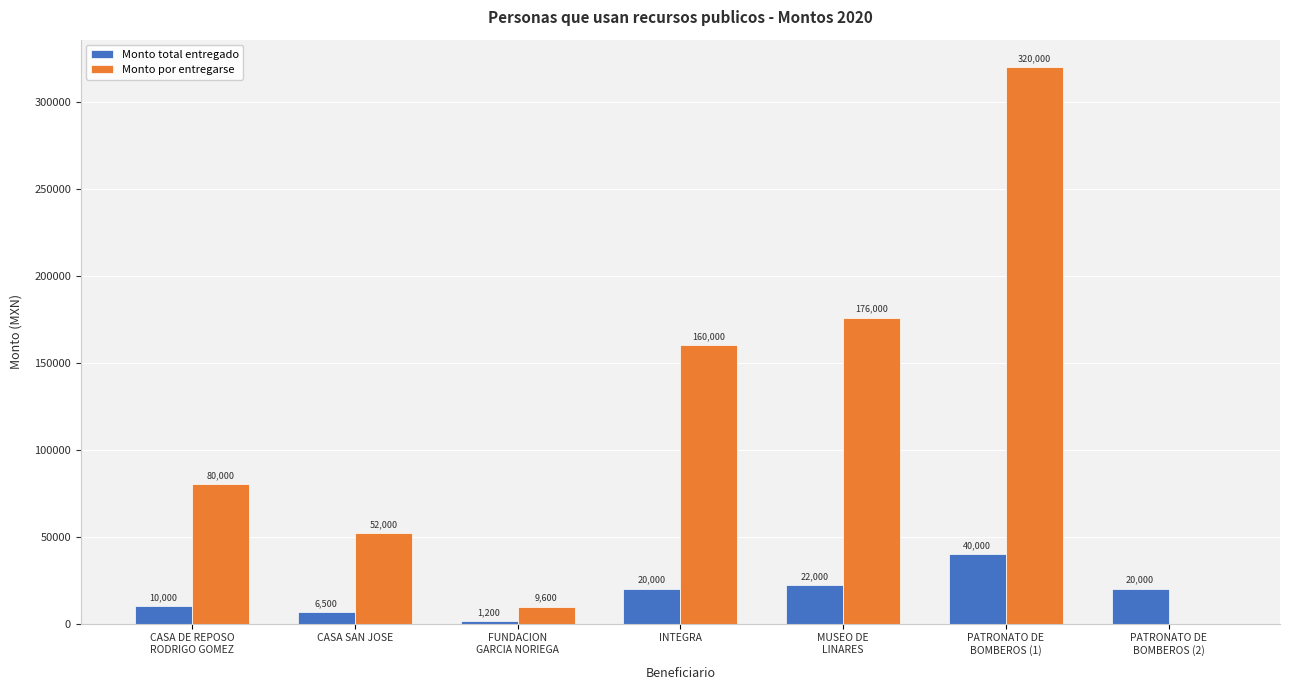

What is the sum of all Monto por entregarse values?

797600